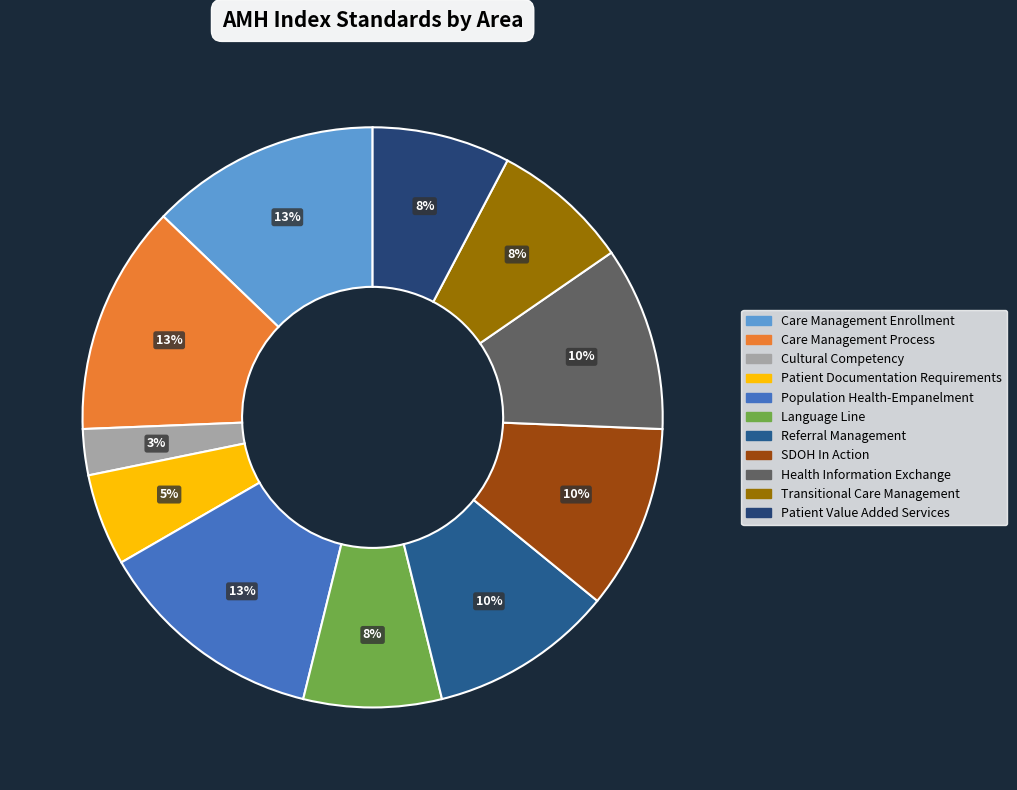

How many slices are in this pie chart?

11